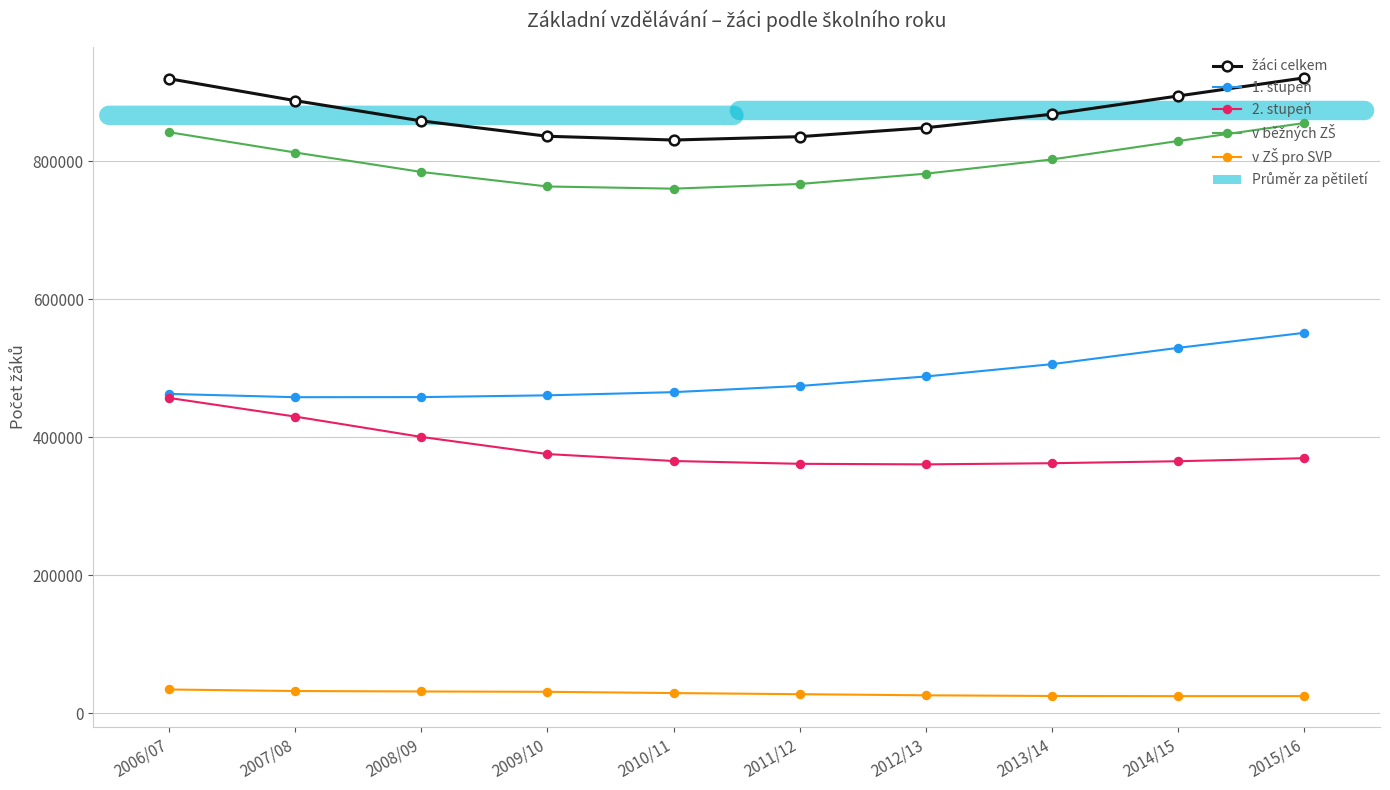

How many interior local valleys does the v ZŠ pro SVP series have?

1